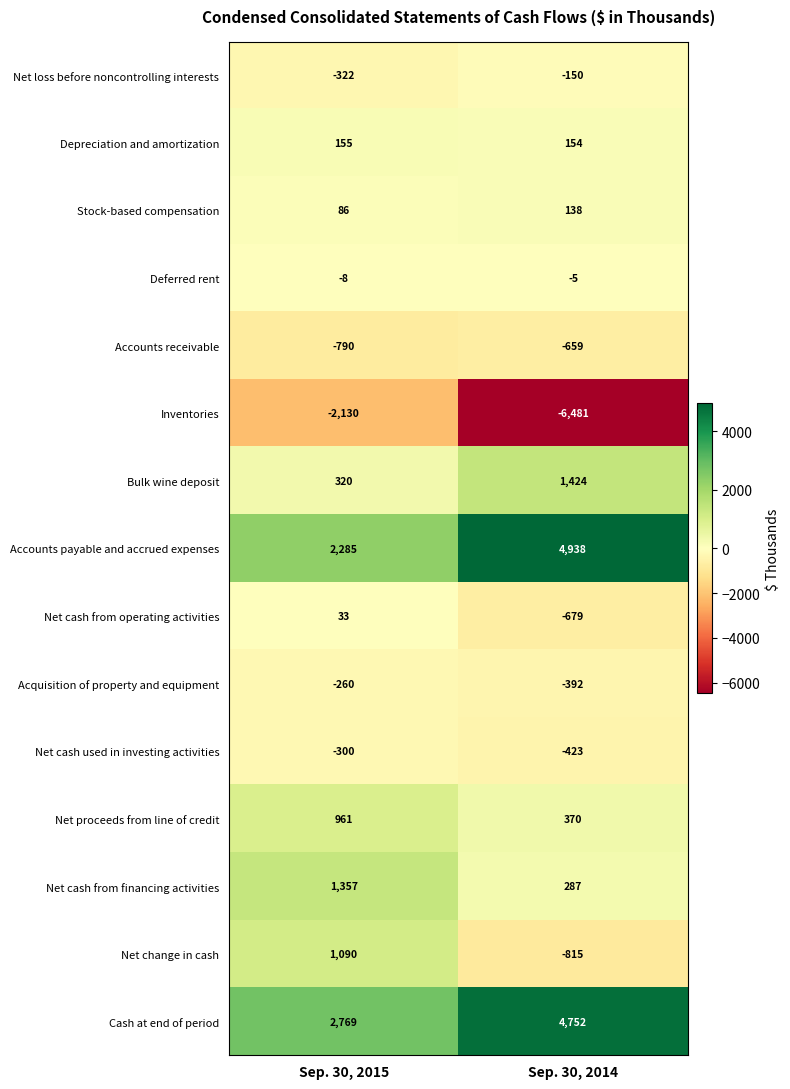

Rank the series at Sep. 30, 2015 from highest to lowest value.

Cash at end of period, Accounts payable and accrued expenses, Net cash from financing activities, Net change in cash, Net proceeds from line of credit, Bulk wine deposit, Depreciation and amortization, Stock-based compensation, Net cash from operating activities, Deferred rent, Acquisition of property and equipment, Net cash used in investing activities, Net loss before noncontrolling interests, Accounts receivable, Inventories